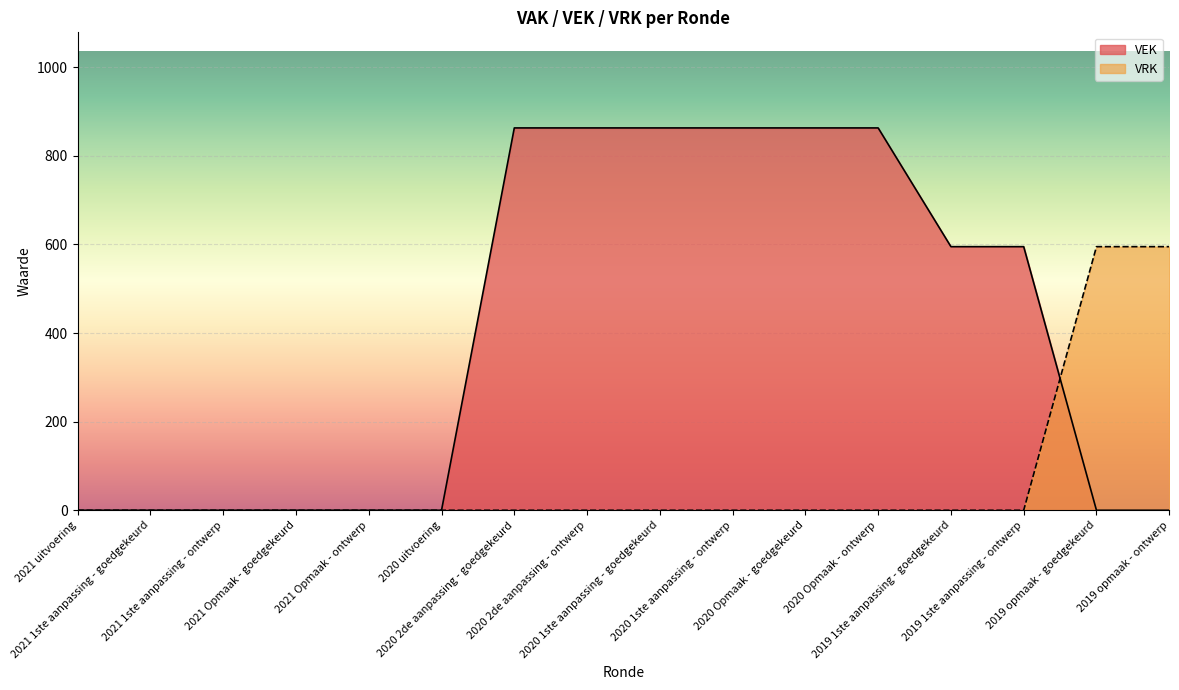

True or false: VRK and VEK cross at least once.

True